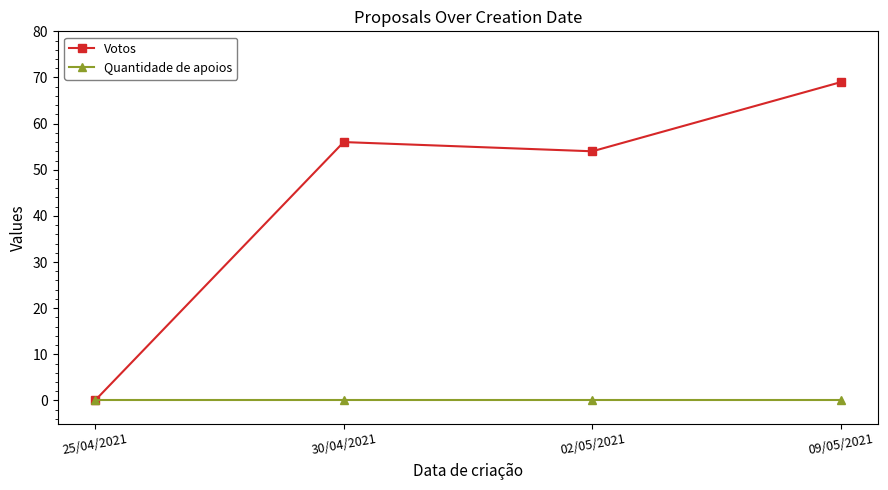

Does the chart have visible grid lines?

No